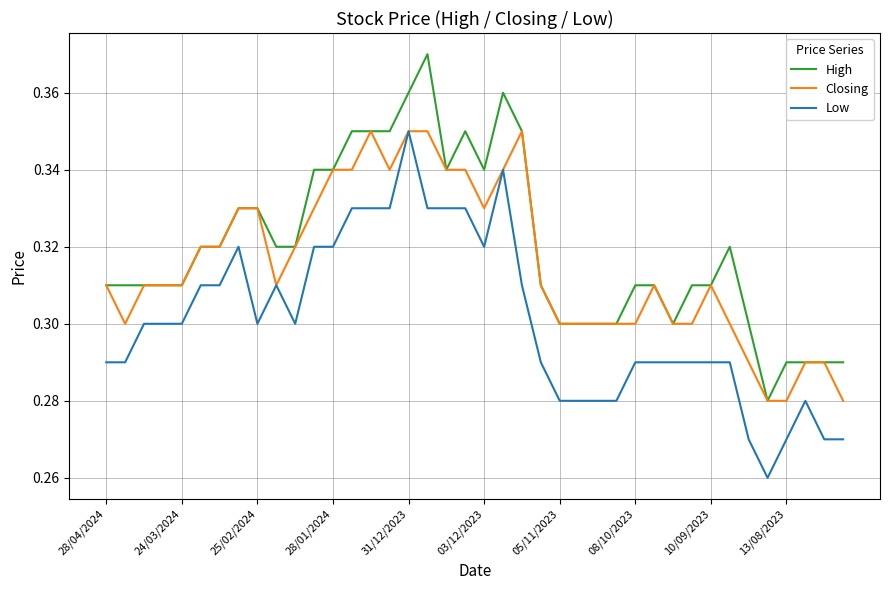

True or false: High and Low intersect in this chart.

False